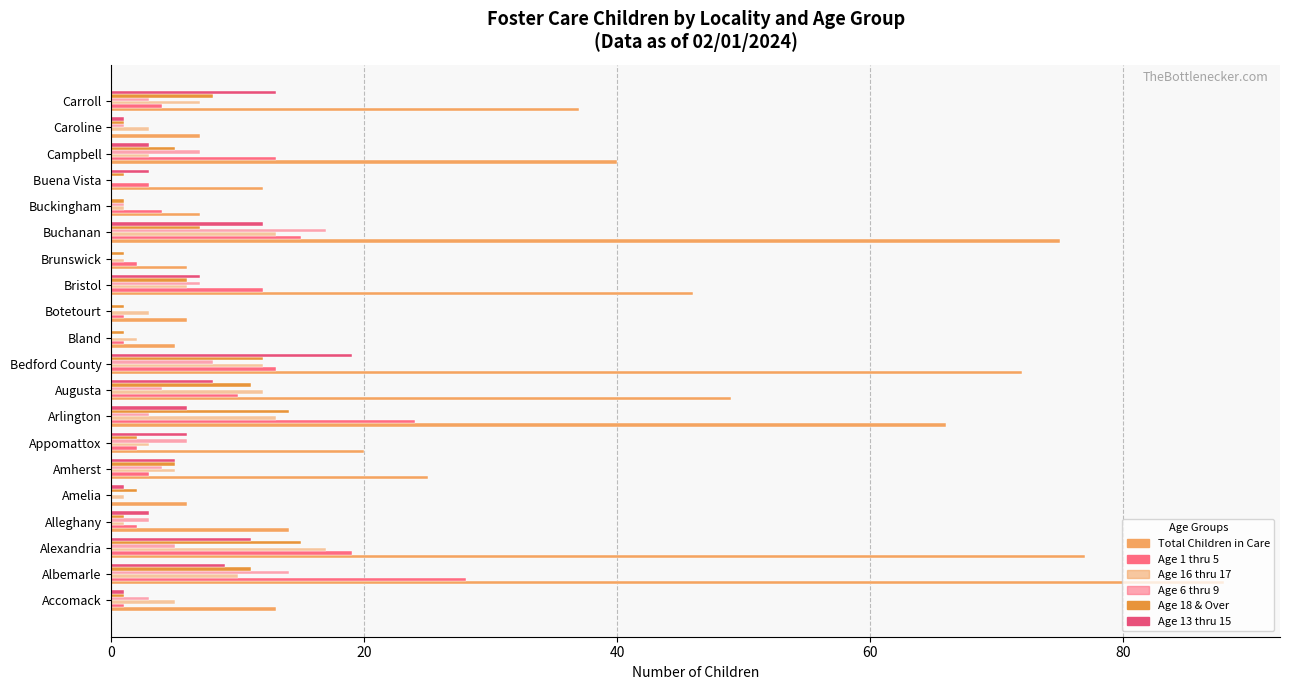

Reading left to right, transcribe all the data shown in this chart.

Total Children in Care: 13	88	77	14	6	25	20	66	49	72	5	6	46	6	75	7	12	40	7	37
Age 1 thru 5: 1	28	19	2	0	3	2	24	10	13	1	1	12	2	15	4	3	13	0	4
Age 16 thru 17: 5	10	17	1	1	5	3	13	12	12	2	3	6	1	13	1	0	3	3	7
Age 6 thru 9: 3	14	5	3	0	4	6	3	4	8	0	0	7	0	17	1	0	7	1	3
Age 18 & Over: 1	11	15	1	2	5	2	14	11	12	1	1	6	1	7	1	1	5	1	8
Age 13 thru 15: 1	9	11	3	1	5	6	6	8	19	0	0	7	0	12	0	3	3	1	13